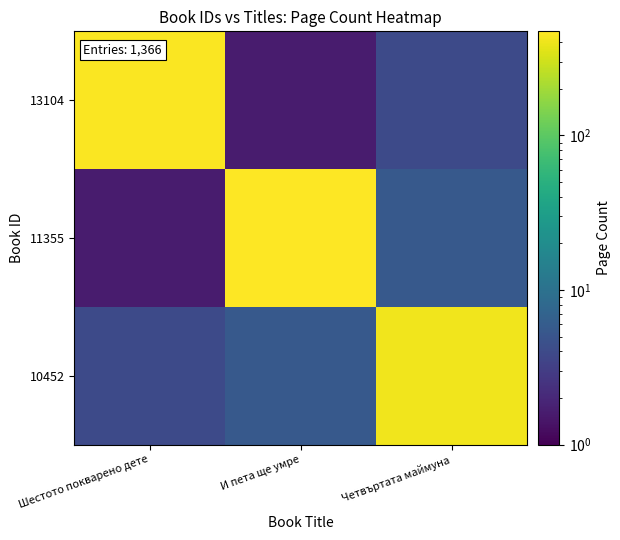

At how many categories does at least one series exceed 425?

2